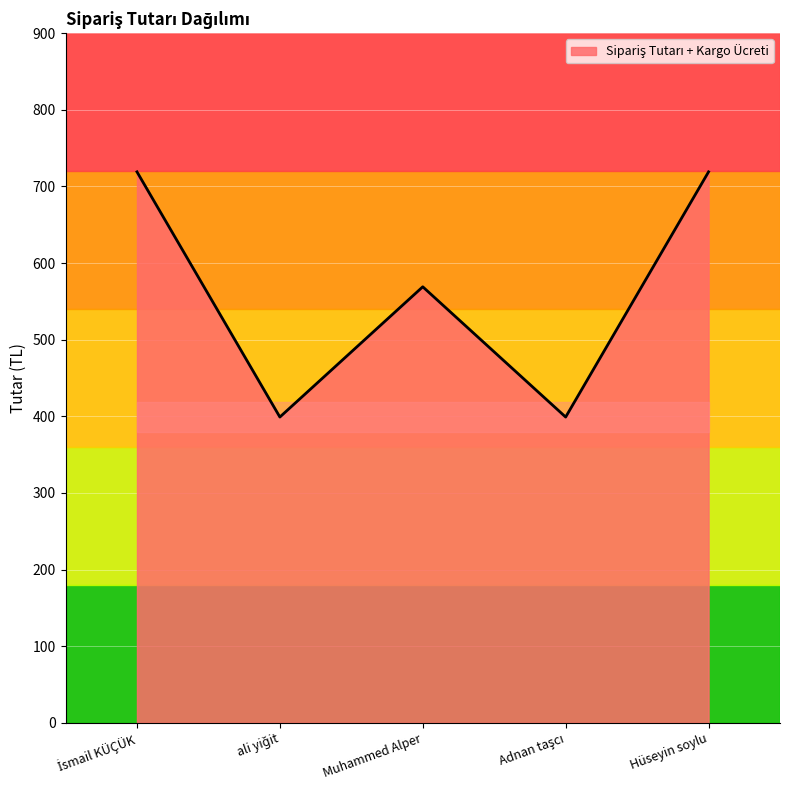

What is the average value?

561